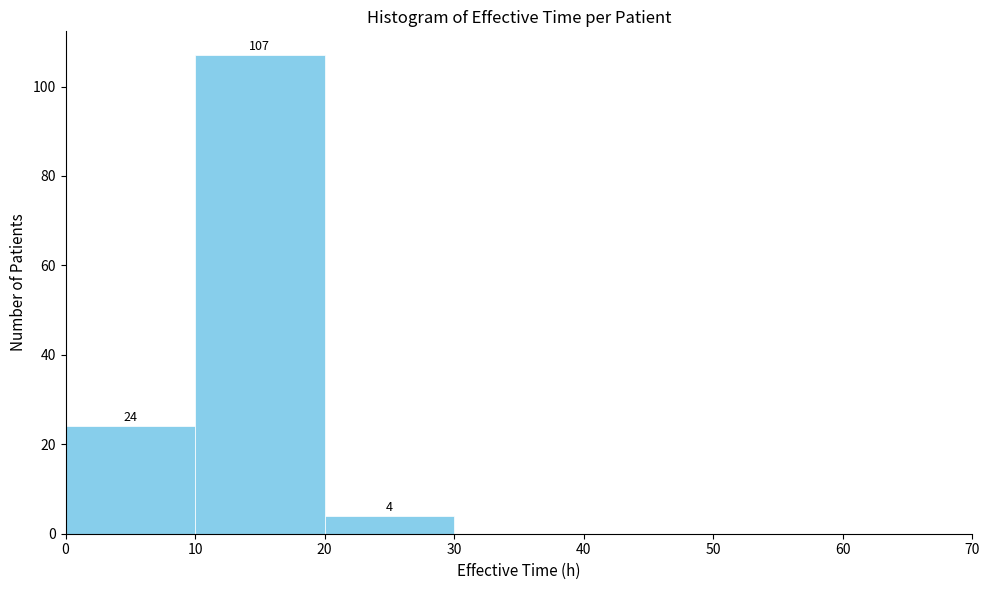

Over which range of the x-axis is the bar tallest?

10 to 20